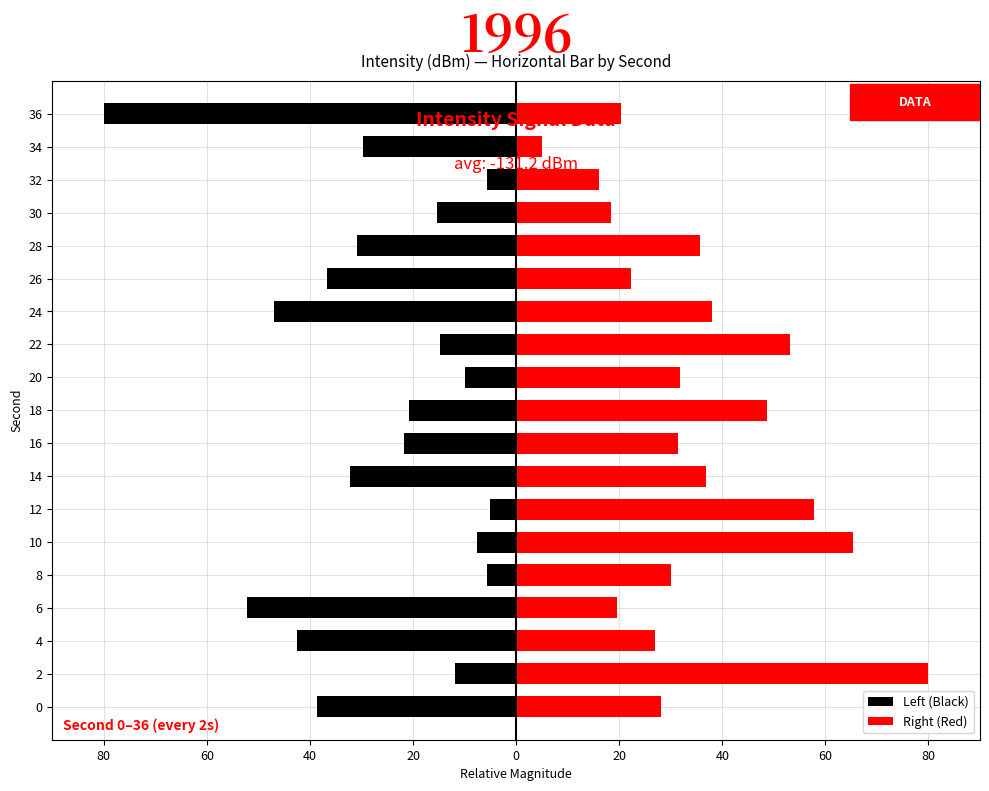

What is the difference between the second highest and minimum values in the Right (Red) series?

60.4